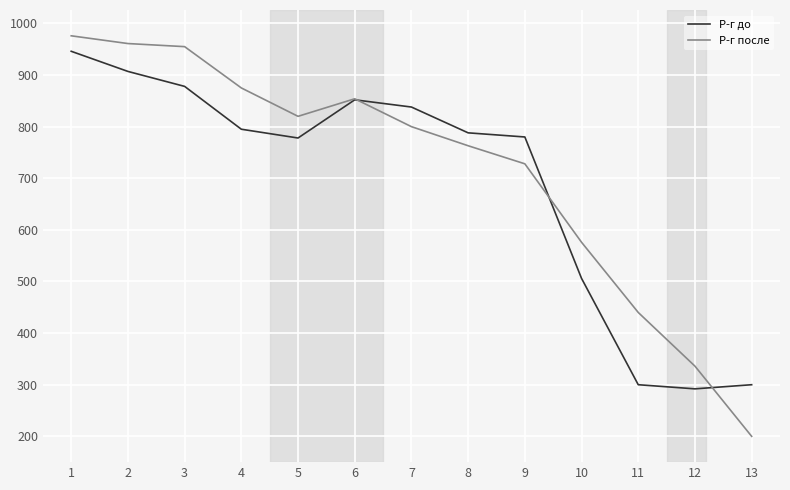

What value does the Р-г после series have at 4, to the nearest 10?

880